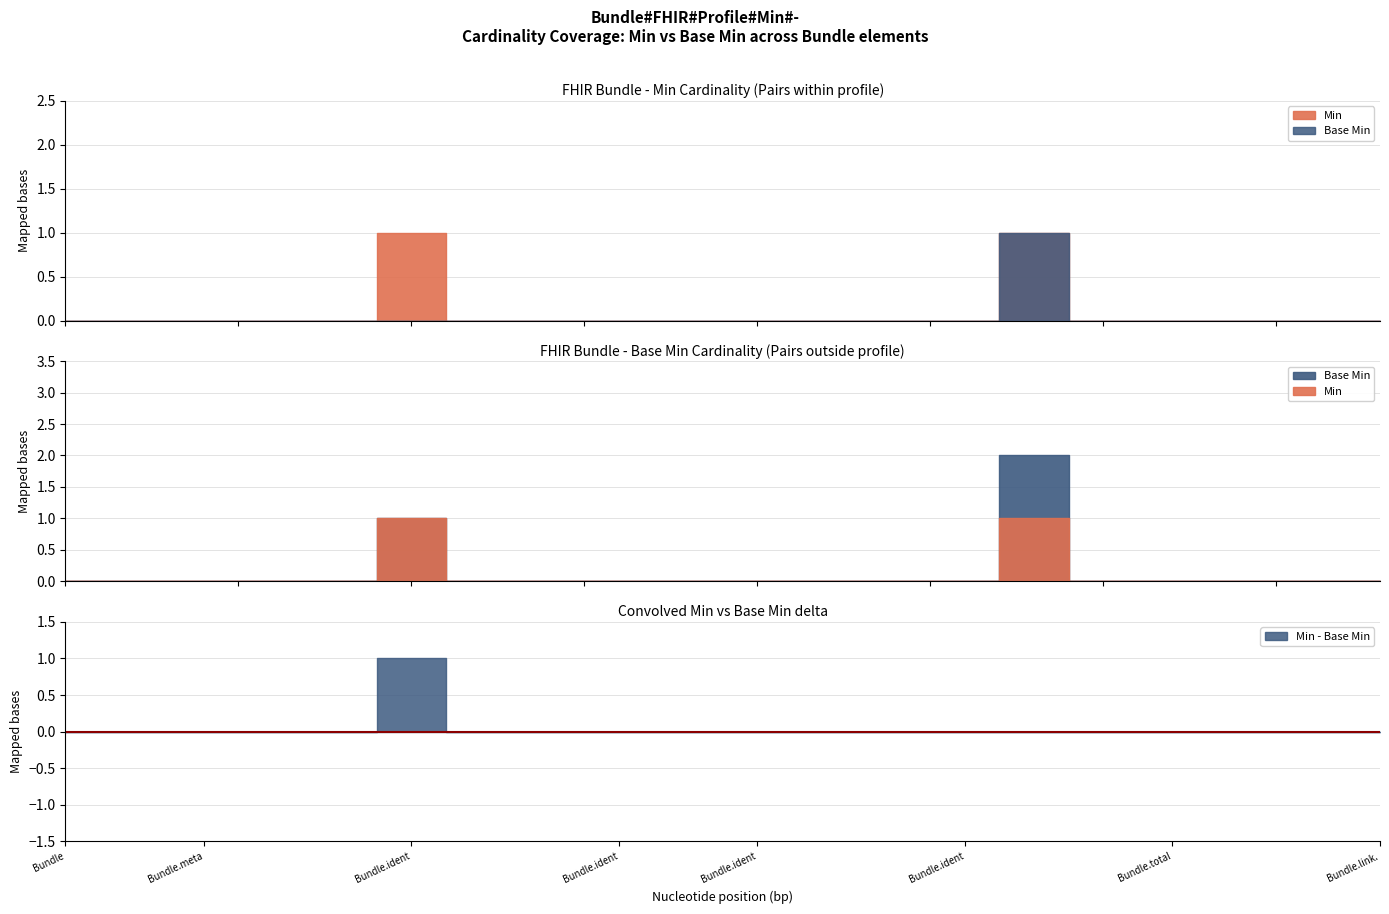

True or false: Min and Base Min cross at least once.

False